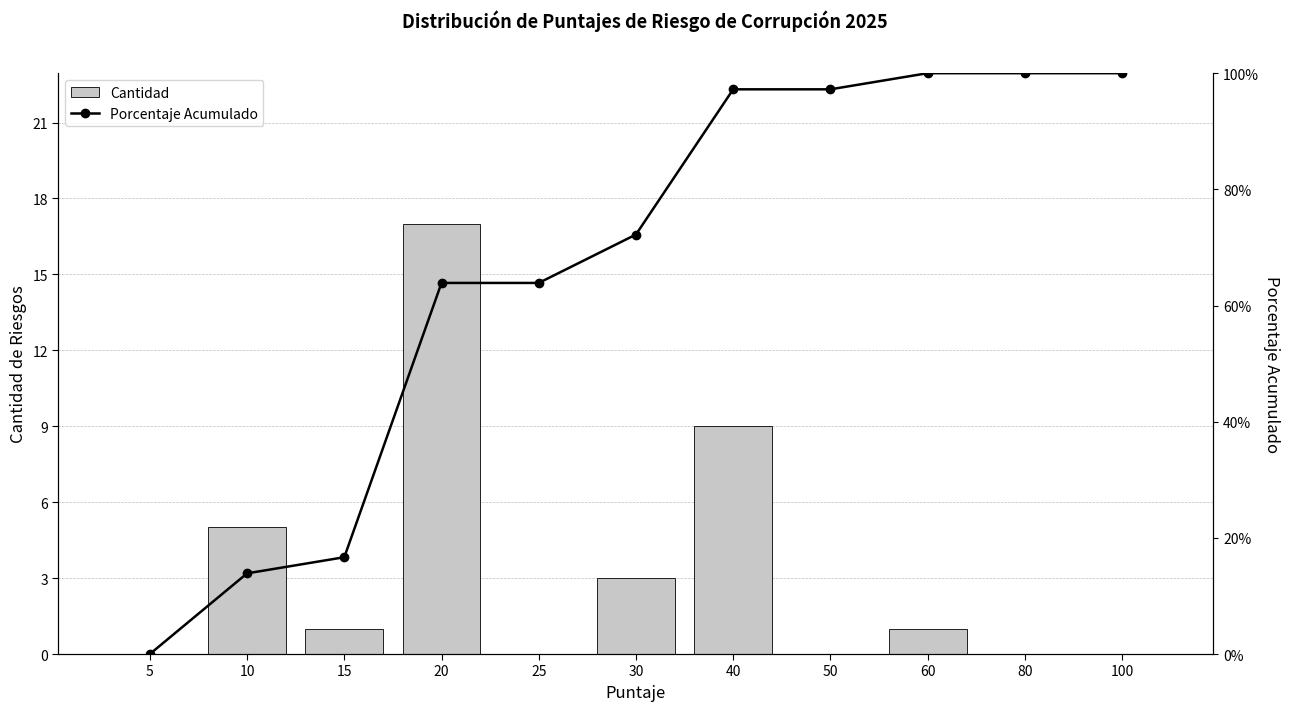

At which label is Cantidad closest to 8?

40